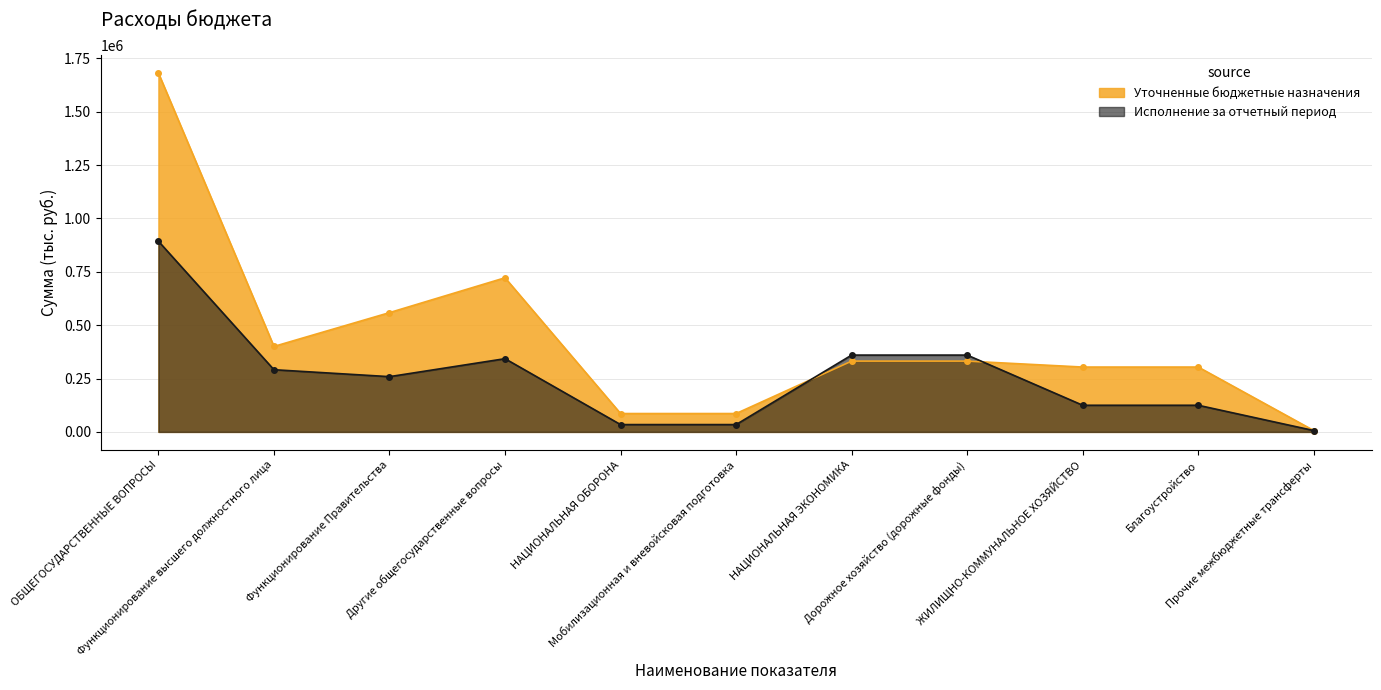

The value of Уточненные бюджетные назначения at НАЦИОНАЛЬНАЯ ОБОРОНА is 86100.0. True or false?

True